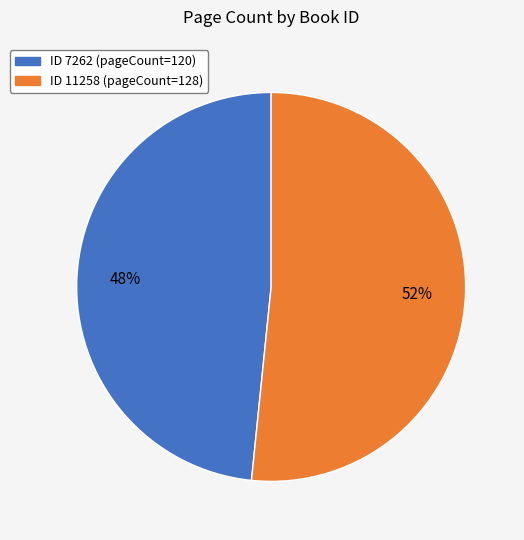

To the nearest percent, what is the average slice percentage?

50%